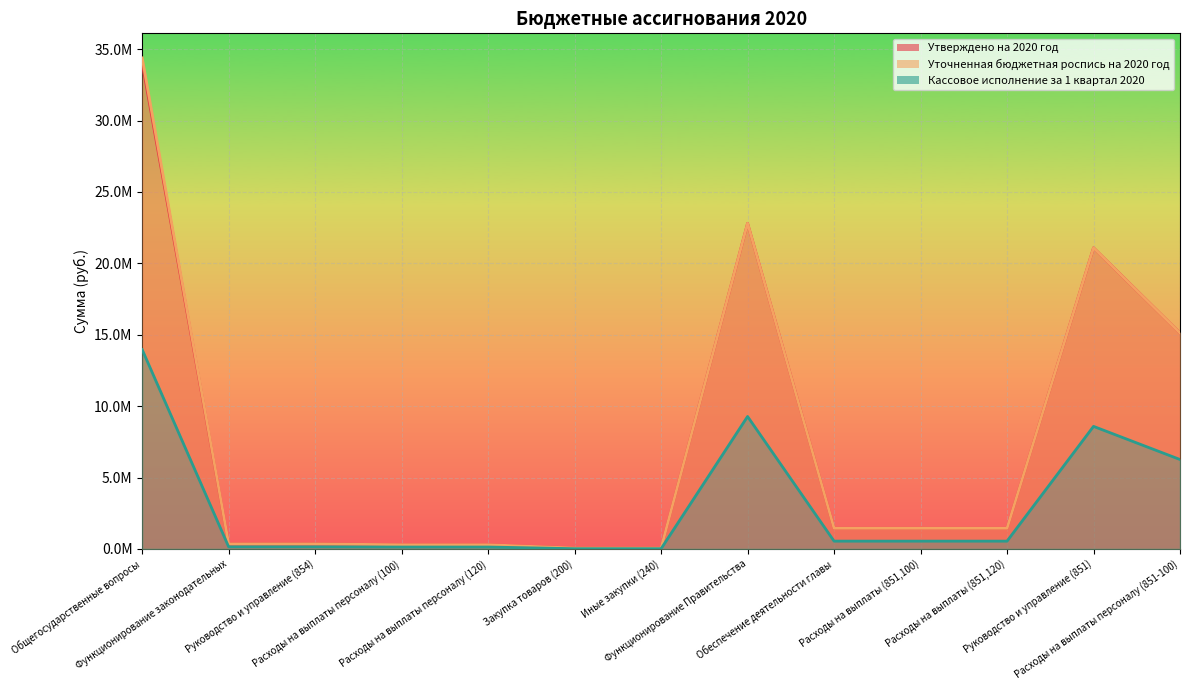

Reading right to left, extract all data points from this chart.

Утверждено на 2020 год: Расходы на выплаты персоналу (851-100)=15115700.0	Руководство и управление (851)=21086352.0	Расходы на выплаты (851,120)=1446800.0	Расходы на выплаты (851,100)=1446800.0	Обеспечение деятельности главы=1446800.0	Функционирование Правительства=22800652.0	Иные закупки (240)=58700.0	Закупка товаров (200)=58700.0	Расходы на выплаты персоналу (120)=289500.0	Расходы на выплаты персоналу (100)=289500.0	Руководство и управление (854)=348200.0	Функционирование законодательных=348200.0	Общегосударственные вопросы=34032628.0
Уточненная бюджетная роспись на 2020 год: Расходы на выплаты персоналу (851-100)=15115700.0	Руководство и управление (851)=21086352.0	Расходы на выплаты (851,120)=1446800.0	Расходы на выплаты (851,100)=1446800.0	Обеспечение деятельности главы=1446800.0	Функционирование Правительства=22800652.0	Иные закупки (240)=58700.0	Закупка товаров (200)=58700.0	Расходы на выплаты персоналу (120)=289500.0	Расходы на выплаты персоналу (100)=289500.0	Руководство и управление (854)=348200.0	Функционирование законодательных=348200.0	Общегосударственные вопросы=34388902.0
Кассовое исполнение за 1 квартал 2020: Расходы на выплаты персоналу (851-100)=6260766.8	Руководство и управление (851)=8580914.0	Расходы на выплаты (851,120)=544361.0	Расходы на выплаты (851,100)=544361.0	Обеспечение деятельности главы=544361.0	Функционирование Правительства=9274009.9	Иные закупки (240)=13497.6	Закупка товаров (200)=13497.6	Расходы на выплаты персоналу (120)=130738.8	Расходы на выплаты персоналу (100)=130738.8	Руководство и управление (854)=144236.4	Функционирование законодательных=144236.4	Общегосударственные вопросы=13956011.3